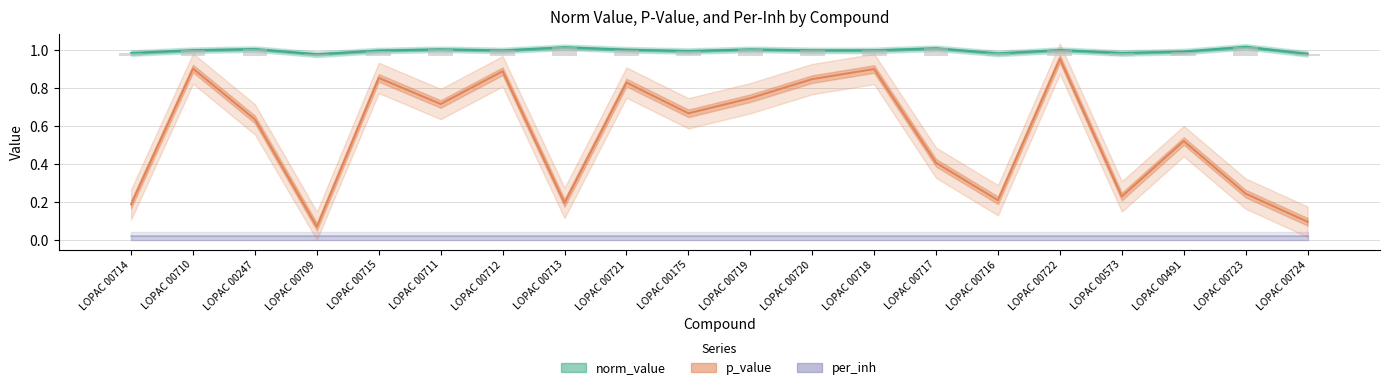

How many data points does each series have?

20